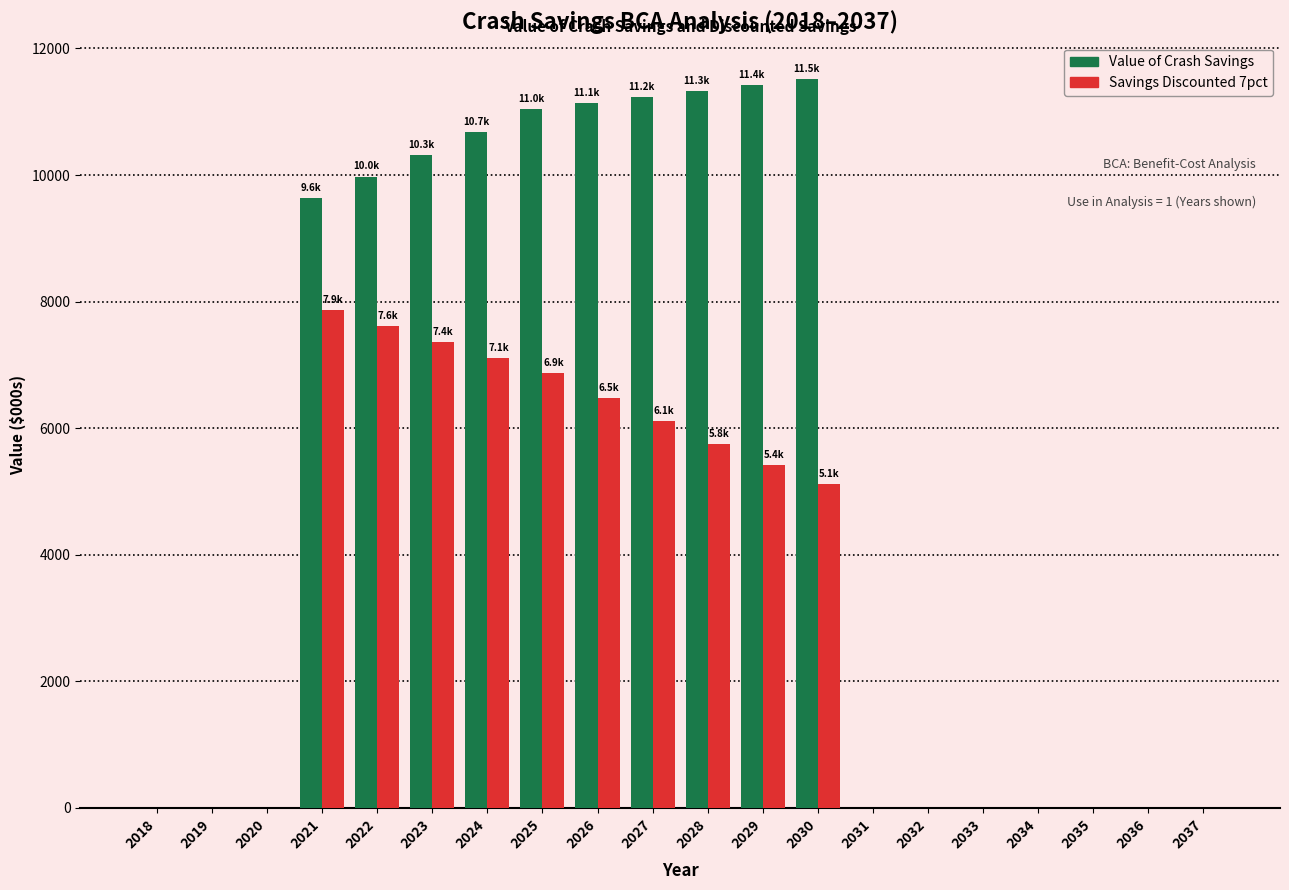

Which series changed the most between 2023 and 2036?

Value of Crash Savings